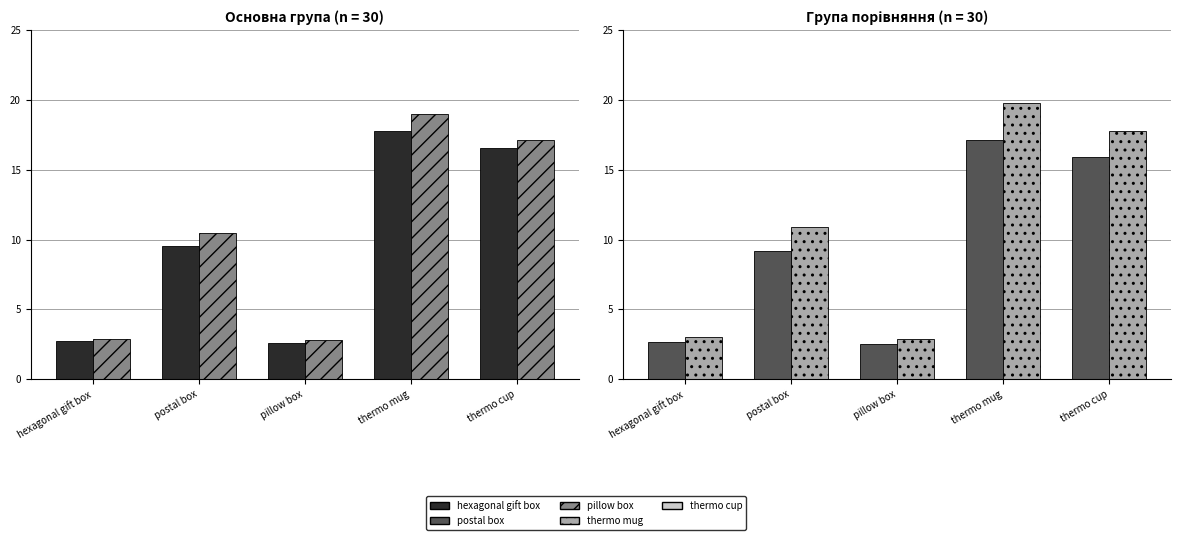

Rank the categories by Після лікування value from highest to lowest.

thermo mug, thermo cup, postal box, hexagonal gift box, pillow box